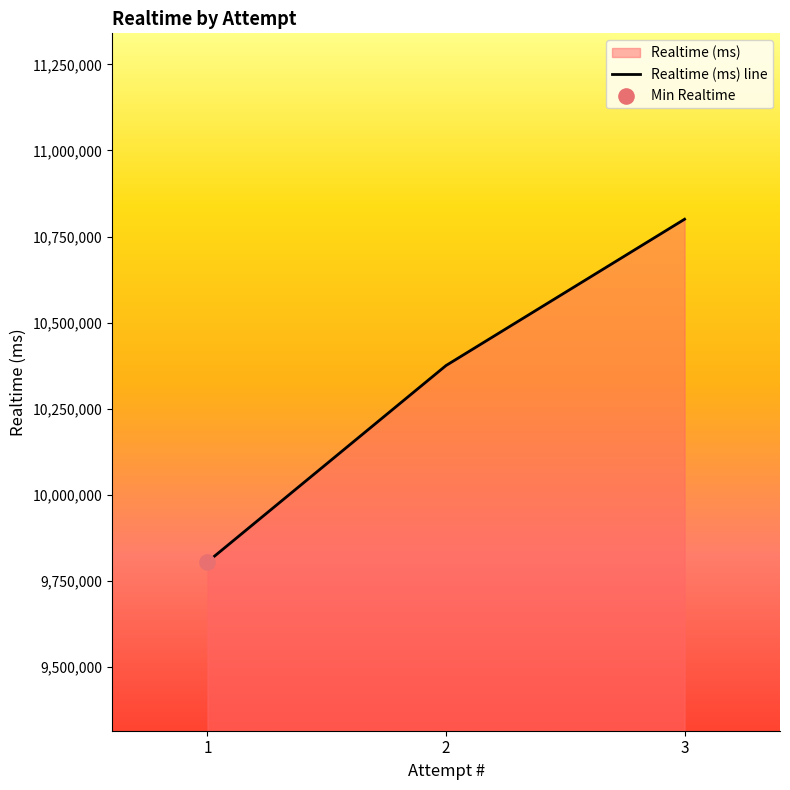

What is the ratio of the value at 1 to the value at 3?

0.9